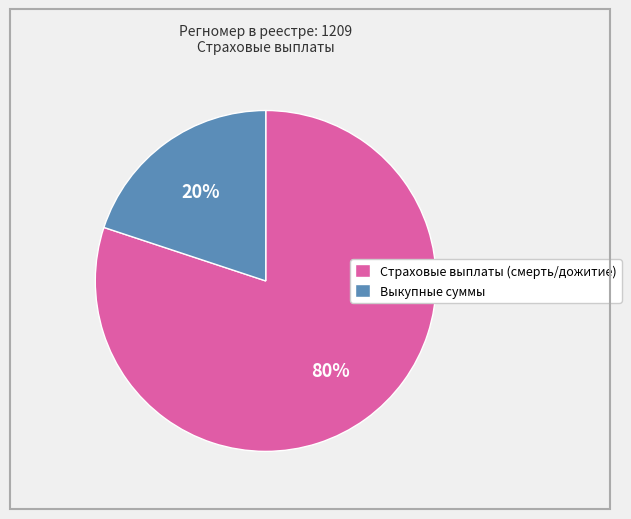

Rank the categories by value from highest to lowest.

Страховые выплаты (смерть/дожитие), Выкупные суммы